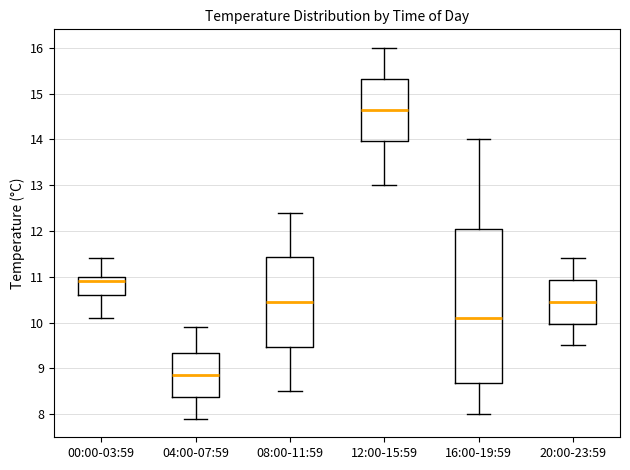

Reading left to right, transcribe this box plot: for each box, give where its median line is, the range the box spans, and where its two whiskers end, as read against the y-axis. The values are not printed on the chart, so give them approximately, as read against the axis.

00:00-03:59: median 10.9, box 10.6 to 11.0, whiskers 10.1 to 11.4
04:00-07:59: median 8.9, box 8.4 to 9.3, whiskers 7.9 to 9.9
08:00-11:59: median 10.5, box 9.5 to 11.4, whiskers 8.5 to 12.4
12:00-15:59: median 14.7, box 14.0 to 15.3, whiskers 13.0 to 16.0
16:00-19:59: median 10.1, box 8.7 to 12.1, whiskers 8.0 to 14.0
20:00-23:59: median 10.5, box 10.0 to 10.9, whiskers 9.5 to 11.4